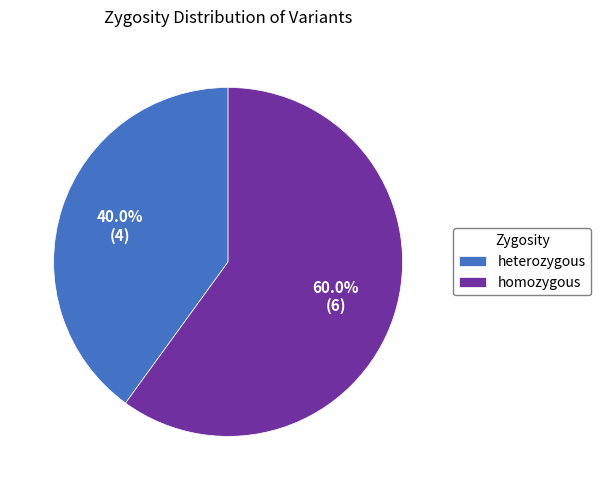

What percentage do heterozygous and homozygous together represent?

100.0%